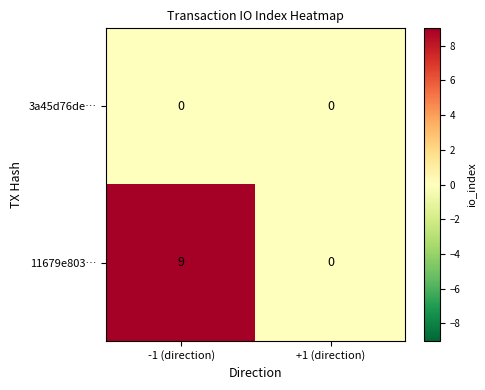

Reading left to right, transcribe all the data shown in this chart.

3a45d76de…: -1 (direction)=0	+1 (direction)=0
11679e803…: -1 (direction)=9	+1 (direction)=0